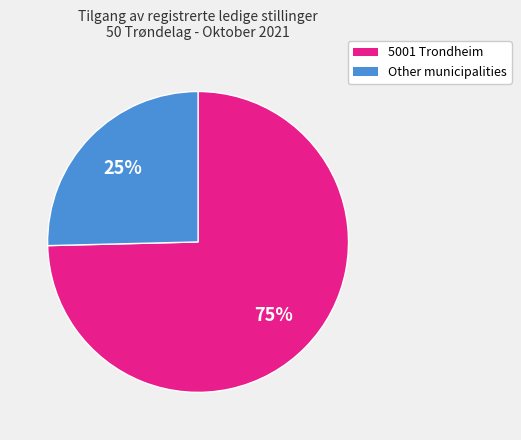

Does any single category account for the majority?

Yes